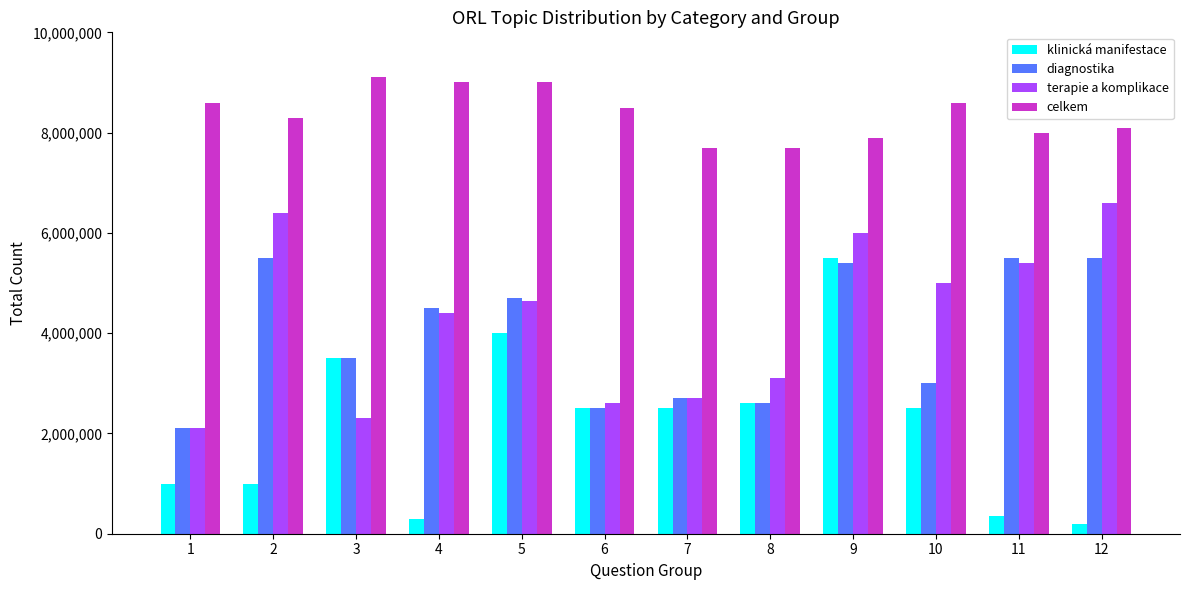

True or false: terapie a komplikace has a value of 3284941 at 3.

False